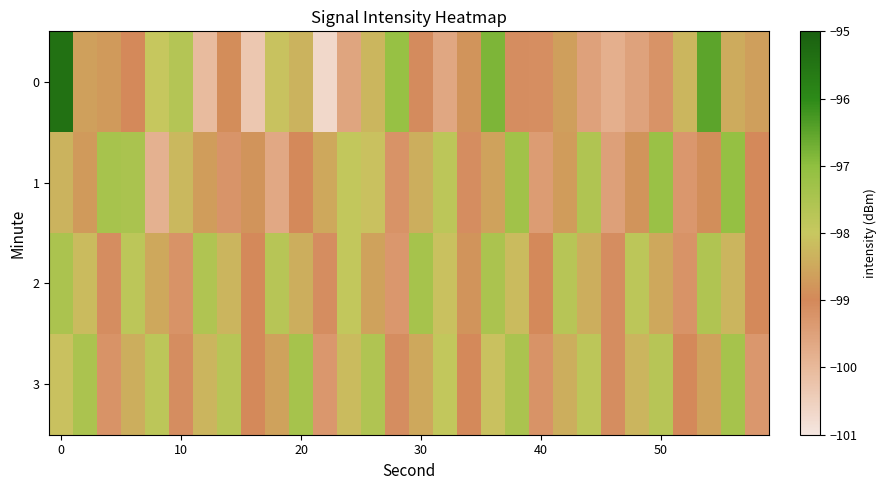

List the series in order of their peak value, lowest first.

2, 3, 1, 0